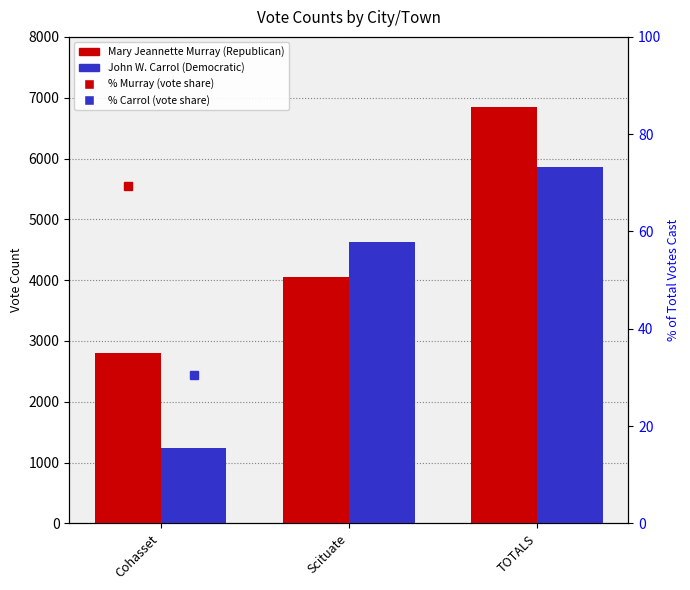

Is the value of % Murray (Republican) at Scituate greater than the value of Mary Jeannette Murray (Republican) at Scituate?

No